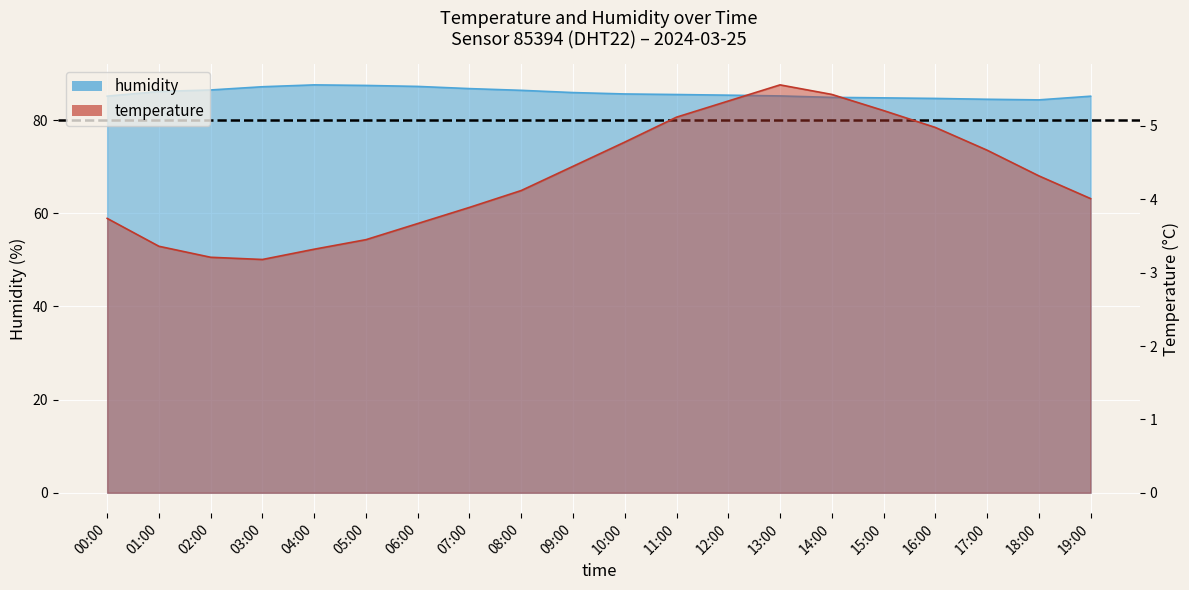

Rank the series by their maximum value, from highest to lowest.

humidity, temperature